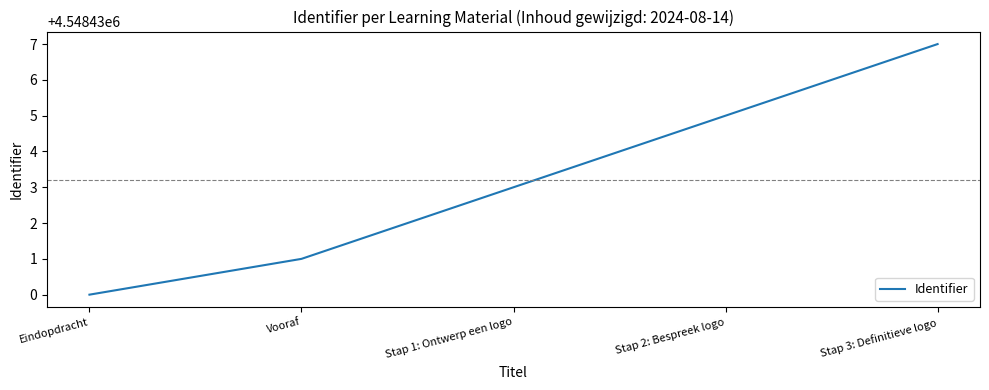

Which label corresponds to the largest value in the chart?

Stap 3: Definitieve logo